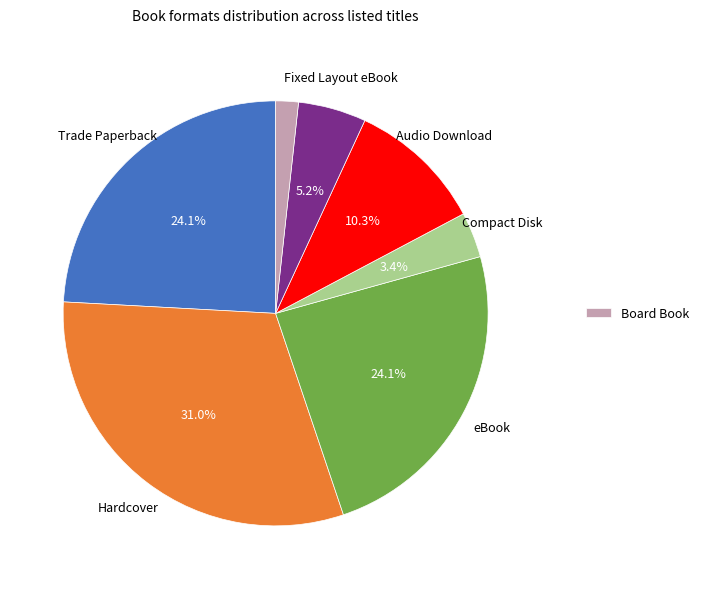

Is there a majority slice in this chart?

No